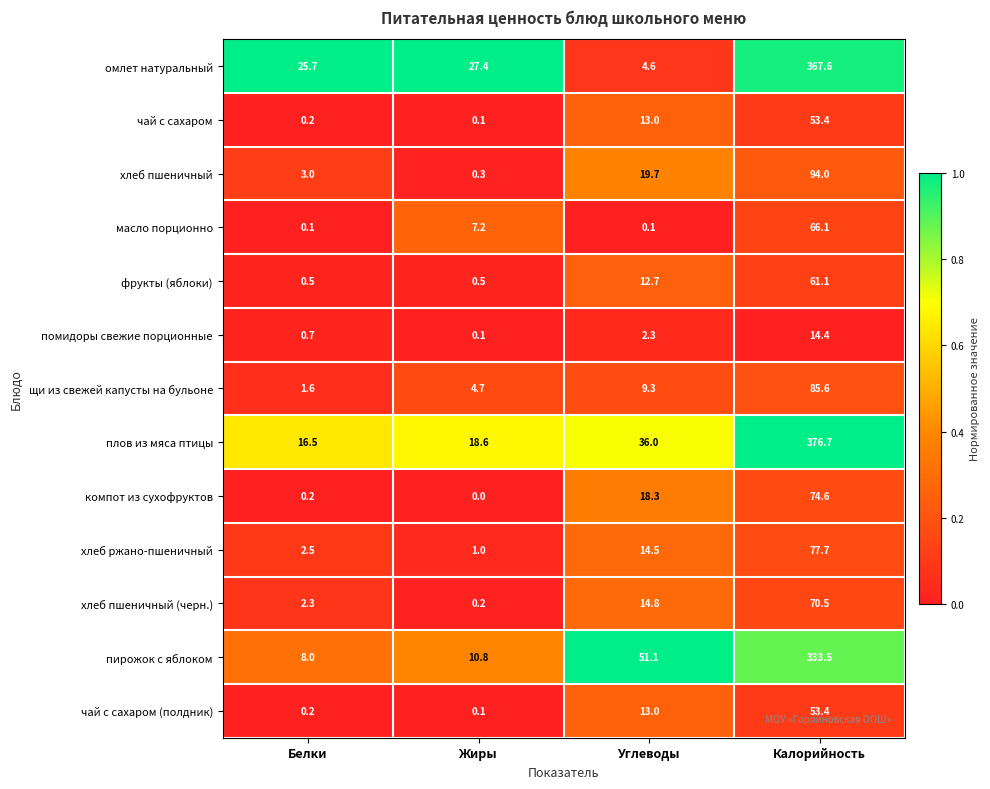

True or false: фрукты (яблоки) has a value of 34.0 at Калорийность.

False